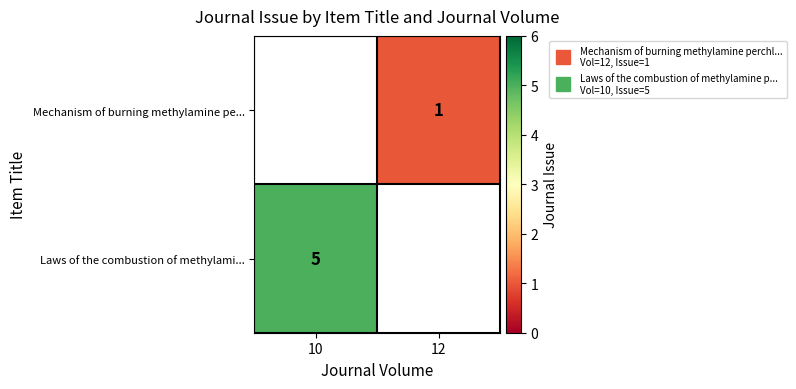

List the series in order of their peak value, highest first.

Laws of the combustion of methylami..., Mechanism of burning methylamine pe...